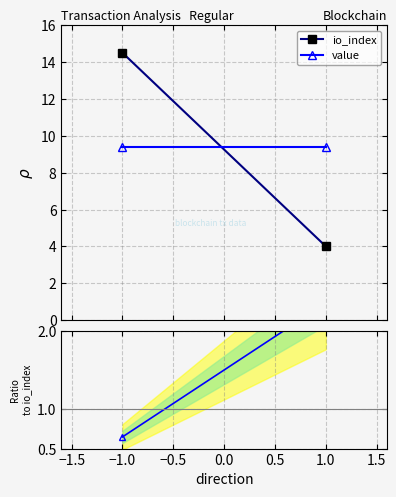

Reading left to right, what are all the values shown in this chart?

io_index: 14.5	4.0
value: 9.4	9.4
value / io_index: 0.6	2.3